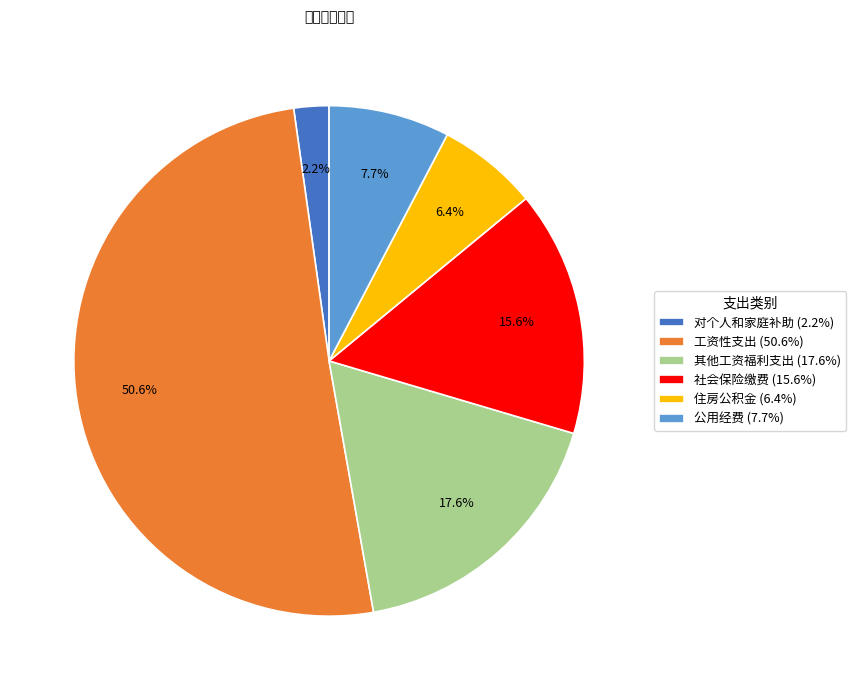

Rank the categories by value from highest to lowest.

工资性支出, 其他工资福利支出, 社会保险缴费, 公用经费, 住房公积金, 对个人和家庭补助